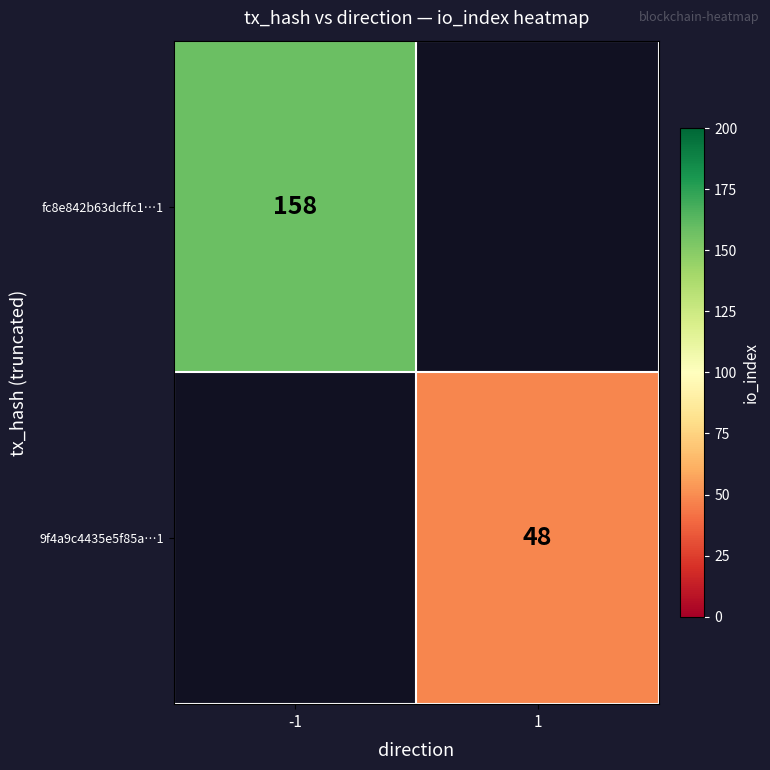

What is the minimum value shown in the chart?

48.0